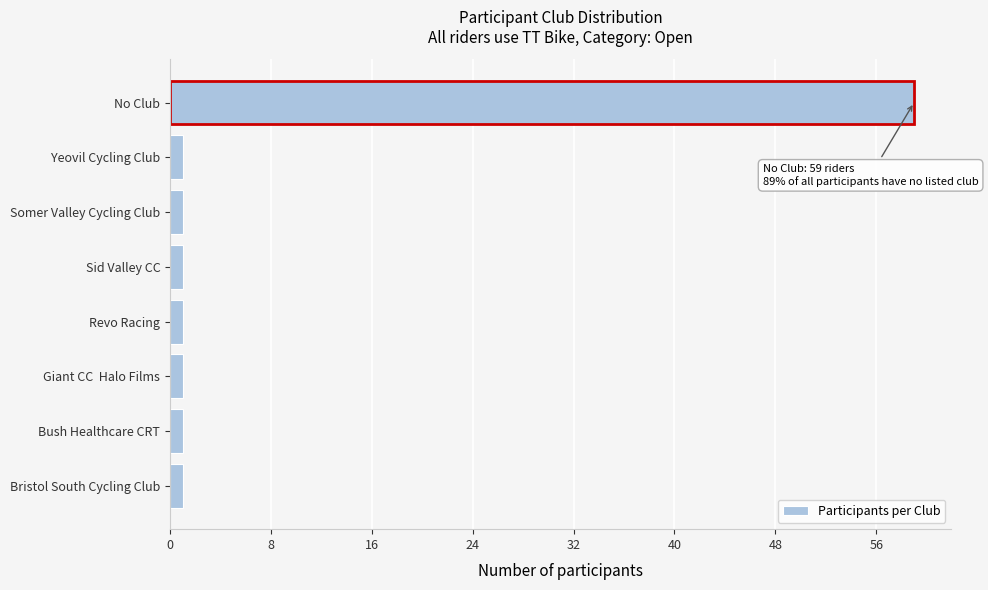

Reading bottom to top, list all the values displayed in this chart.

Bristol South Cycling Club=1	Bush Healthcare CRT=1	Giant CC  Halo Films=1	Revo Racing=1	Sid Valley CC=1	Somer Valley Cycling Club=1	Yeovil Cycling Club=1	No Club=59